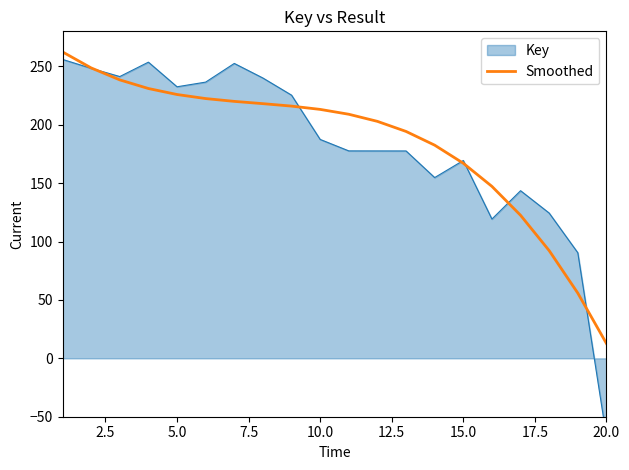

What is the minimum value for Smoothed?

12.7